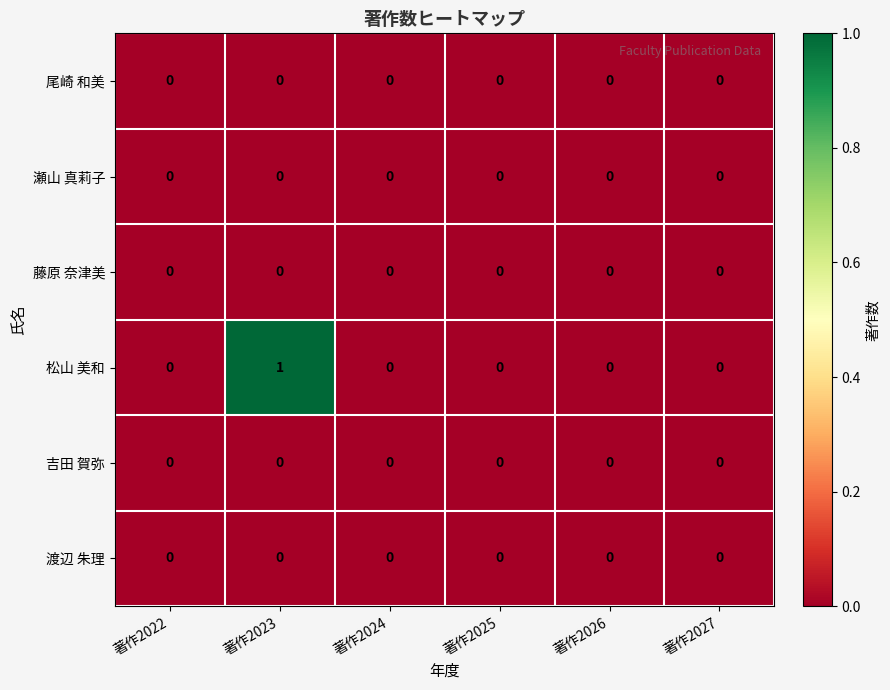

Is it true that 渡辺 朱理 equals 0 at 著作2025?

True